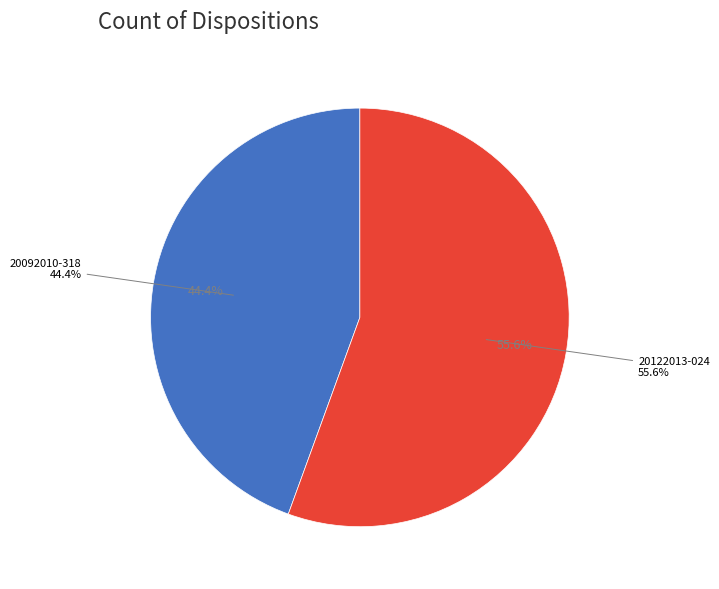

The 20122013-024 slice represents 71% of the pie. True or false?

False